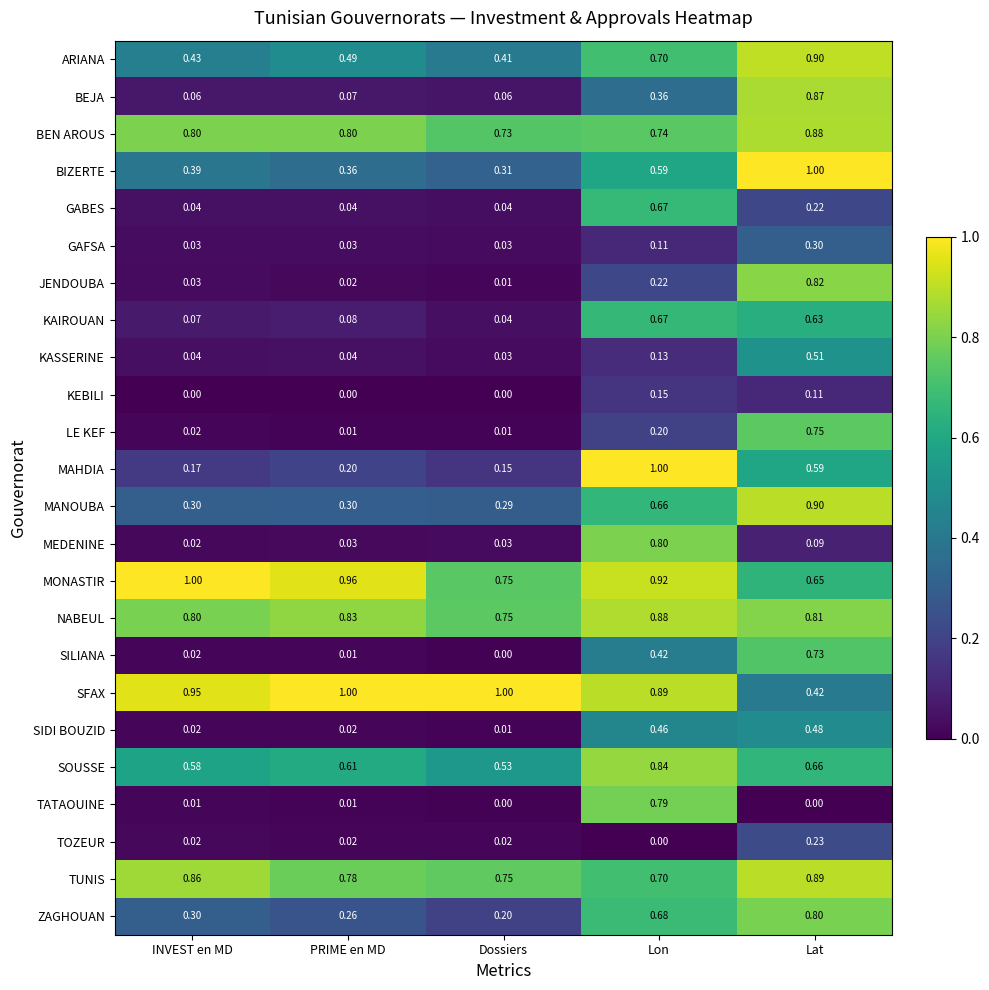

Which series has the largest range (max minus min)?

MAHDIA